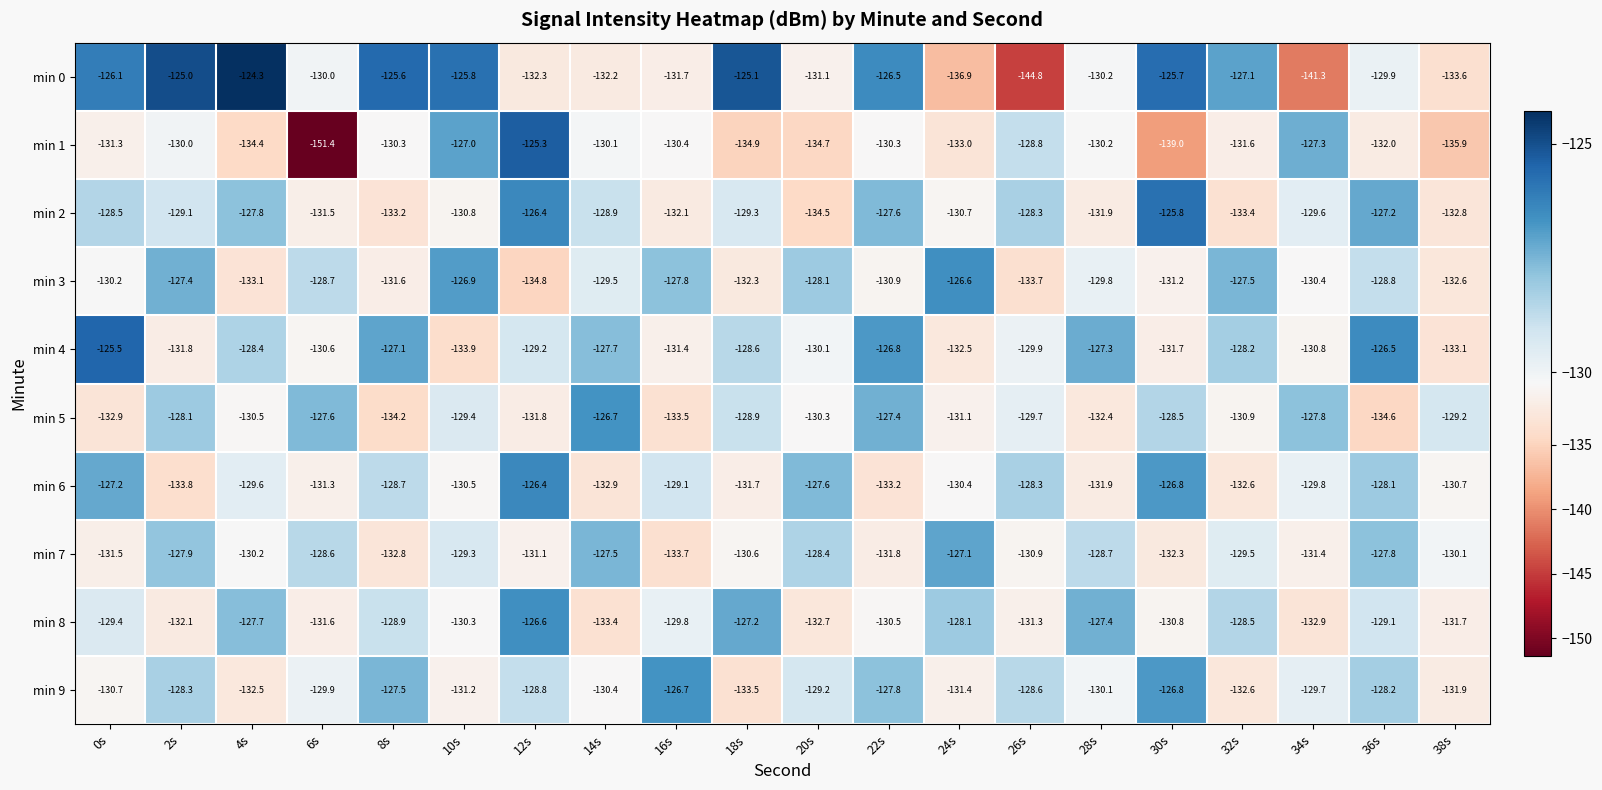

How many distinct data groups are displayed?

10